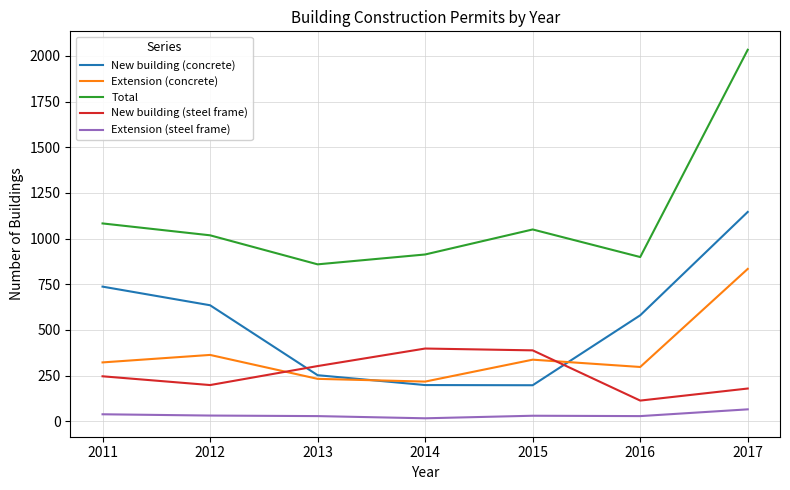

What is the spread (max minus min) of values at 2017?

1969